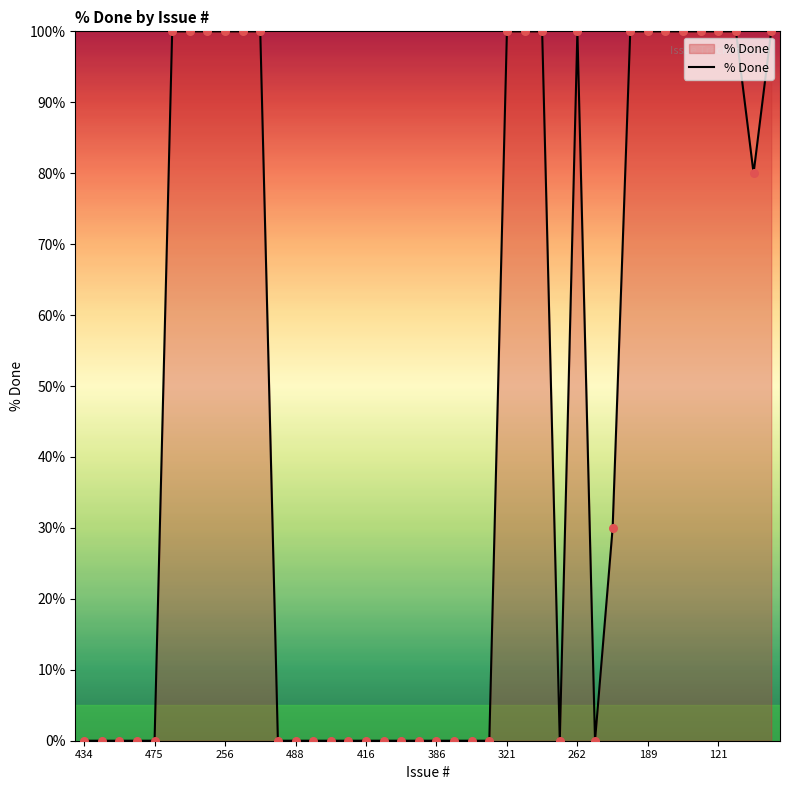

What is the difference between the maximum and minimum values?

100